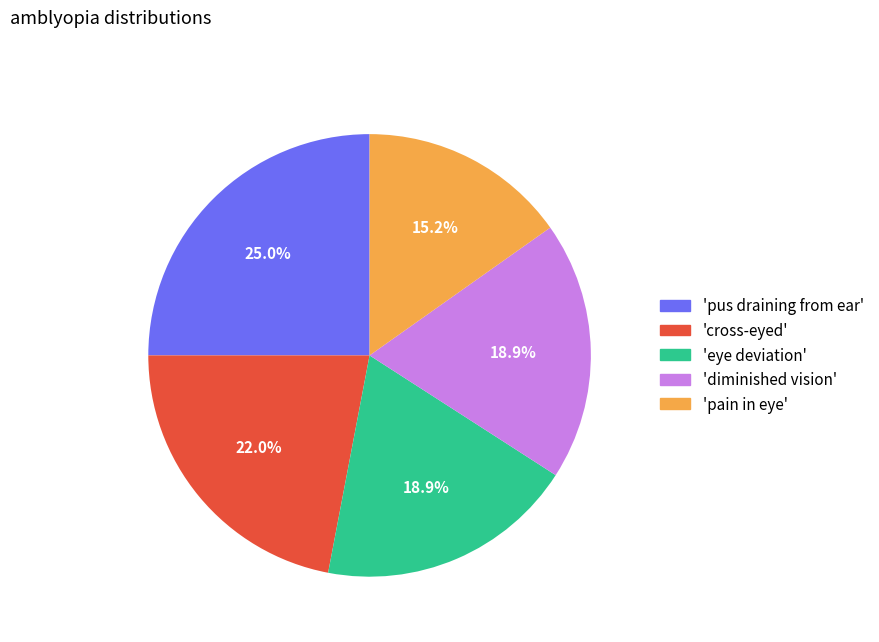

Does any single category account for the majority?

No